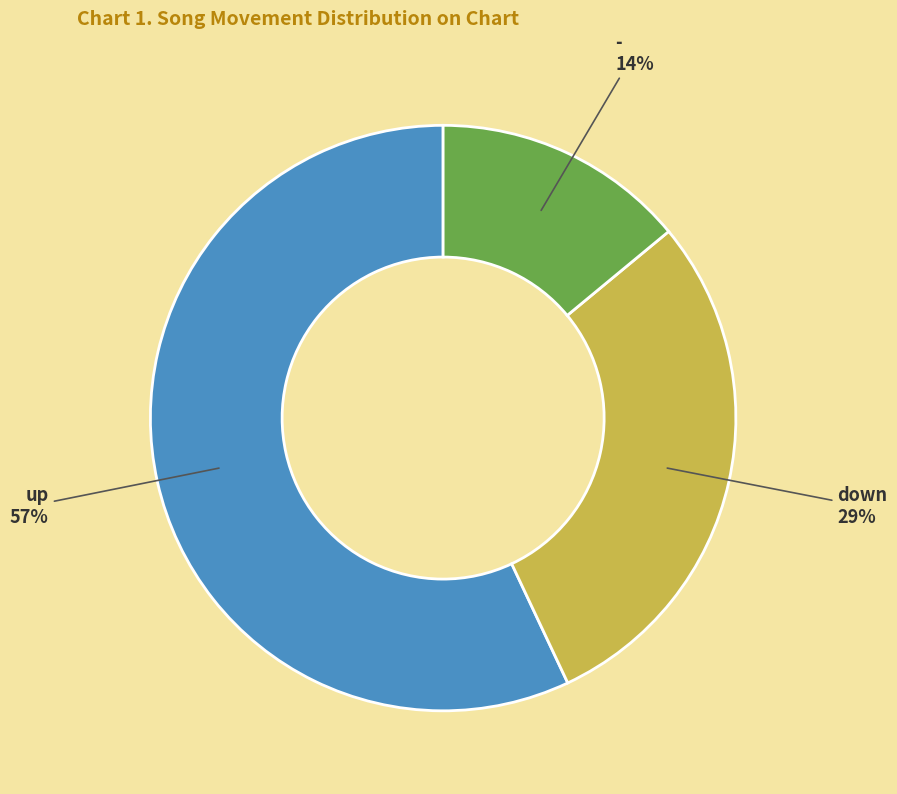

To the nearest percent, what is the difference between the largest and smallest slice percentages?

43%